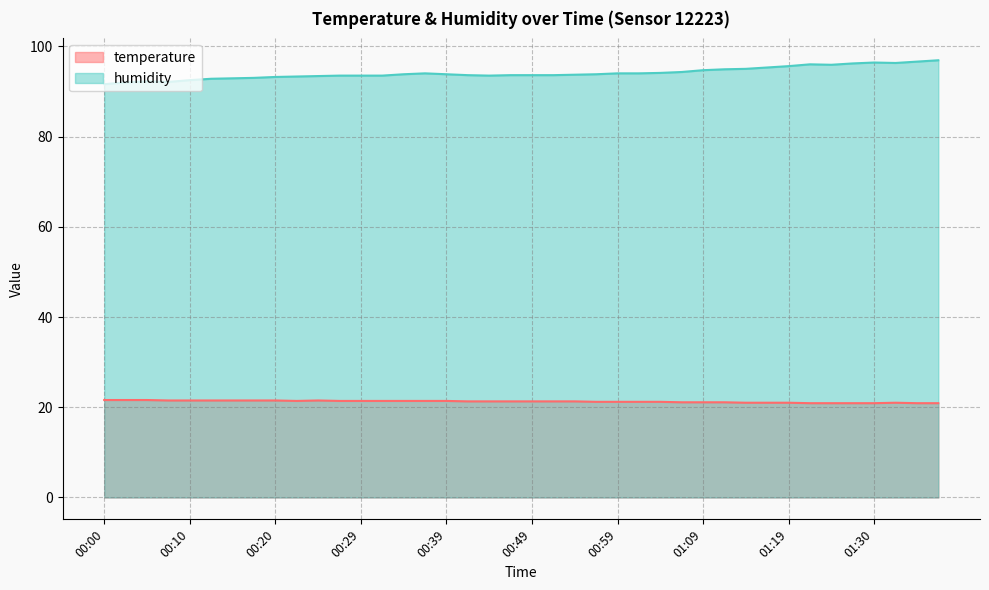

The temperature series shows 32.5 at 01:01. True or false?

False